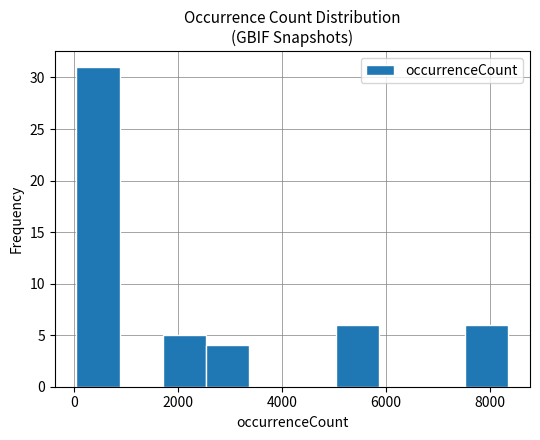

Reading left to right, transcribe this chart: for each bar, give the range it covers on the x-axis and its height. Neither the bar edges nor the heights are printed on the chart, so give them approximately, as read against the axes.

0 to 800: 31
800 to 1800: 0
1800 to 2600: 5
2600 to 3400: 4
3400 to 4200: 0
4200 to 5000: 0
5000 to 5800: 6
5800 to 6600: 0
6600 to 7600: 0
7600 to 8400: 6